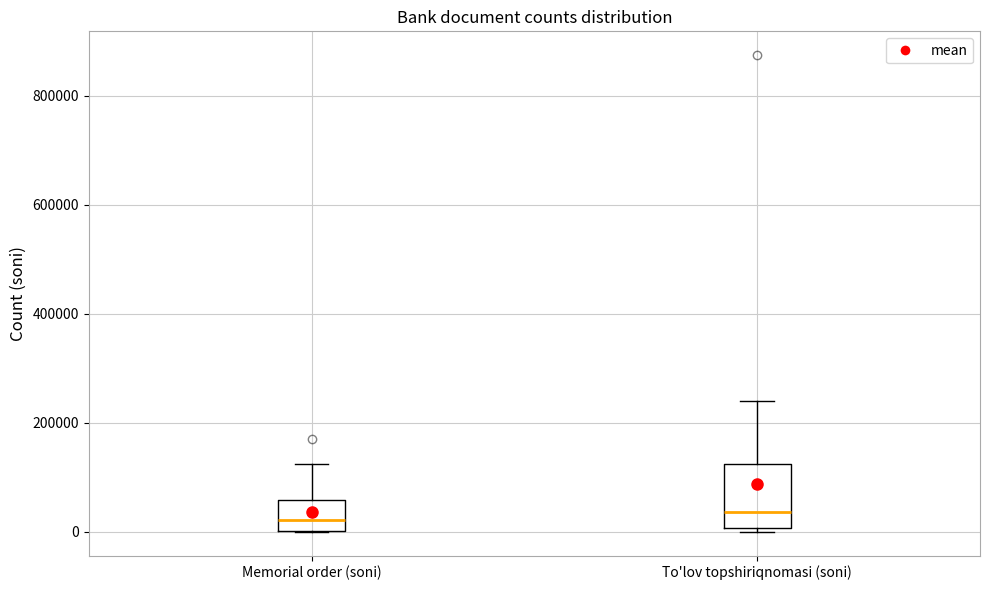

Comparing the boxes themselves (not the whiskers), which one is the tallest?

To'lov topshiriqnomasi (soni)